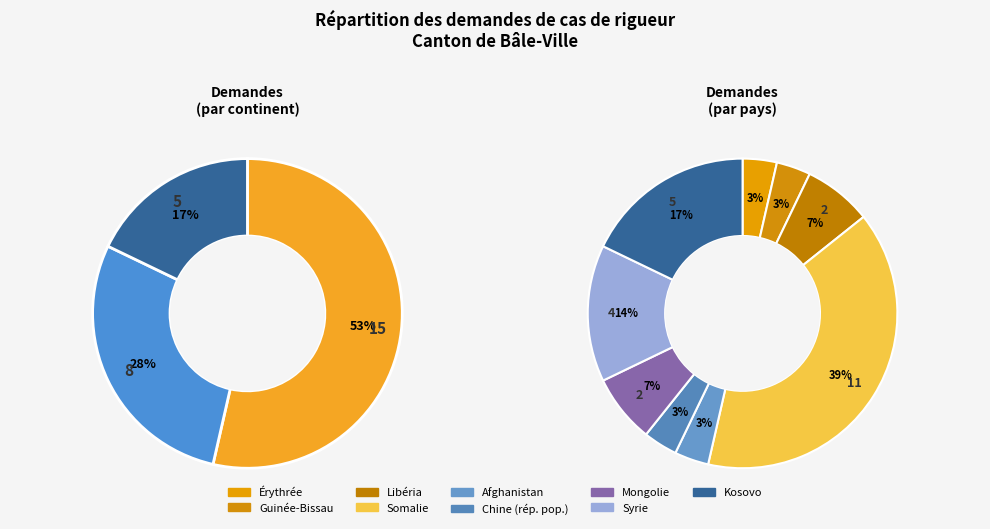

To the nearest percent, what portion does Afrique (Subsahara) represent?

54%